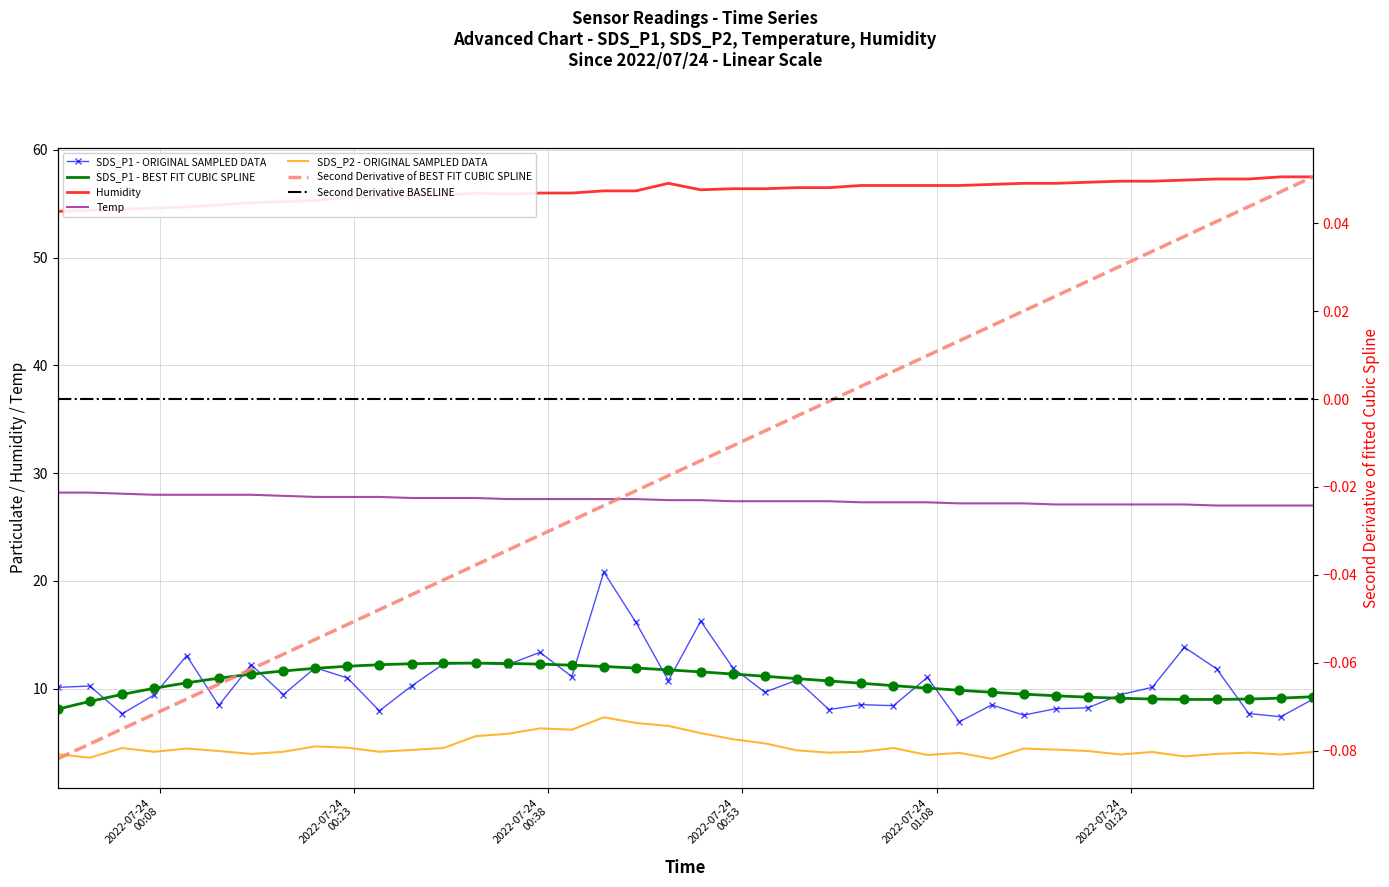

Which series has the largest Y range (max minus min)?

SDS_P1